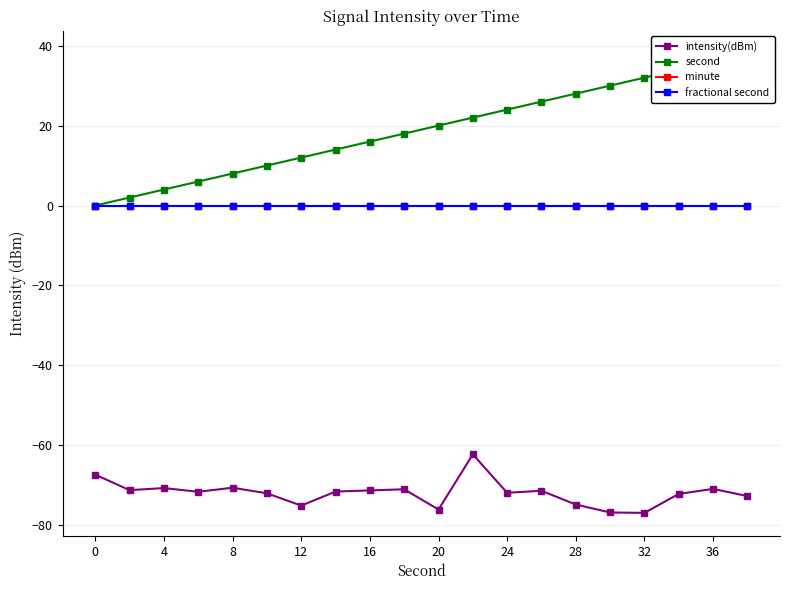

True or false: second and fractional second cross at least once.

False